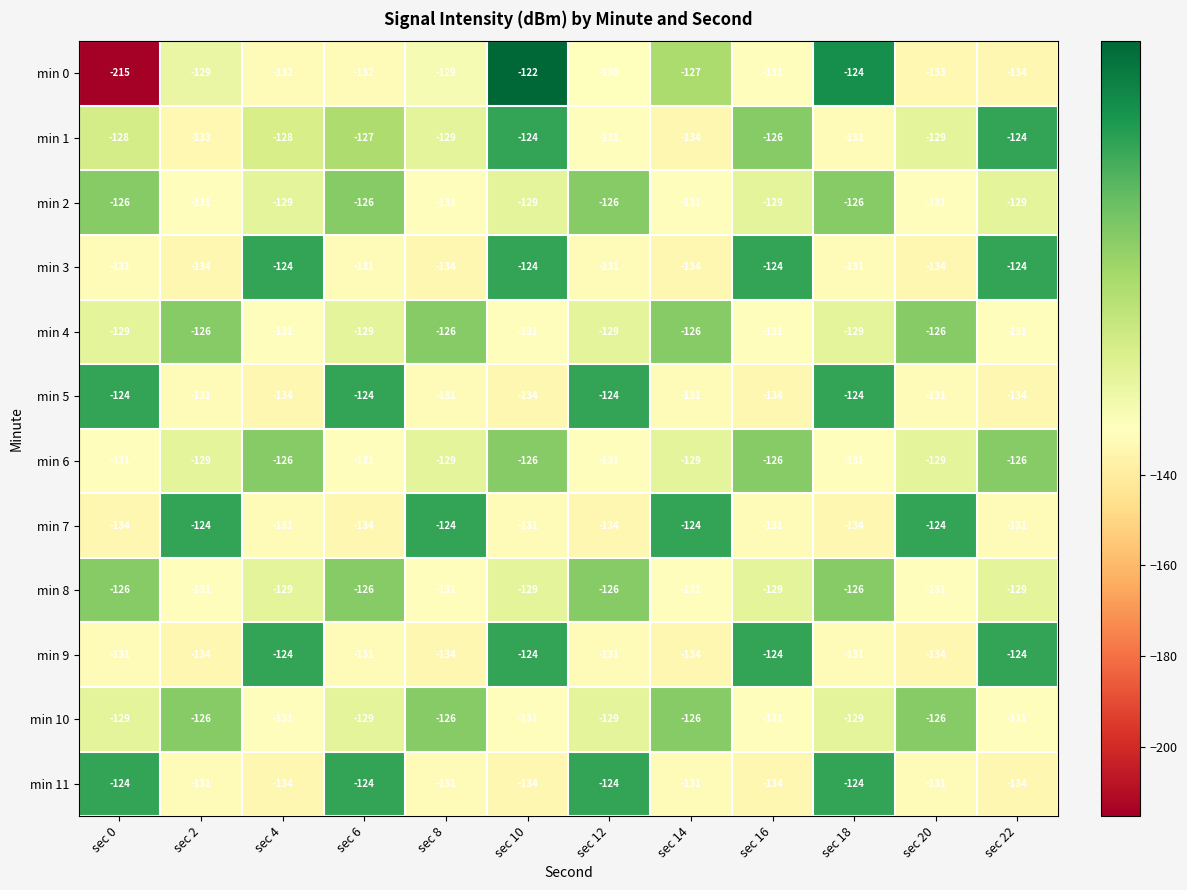

The value of min 11 at sec 4 is -134. True or false?

True